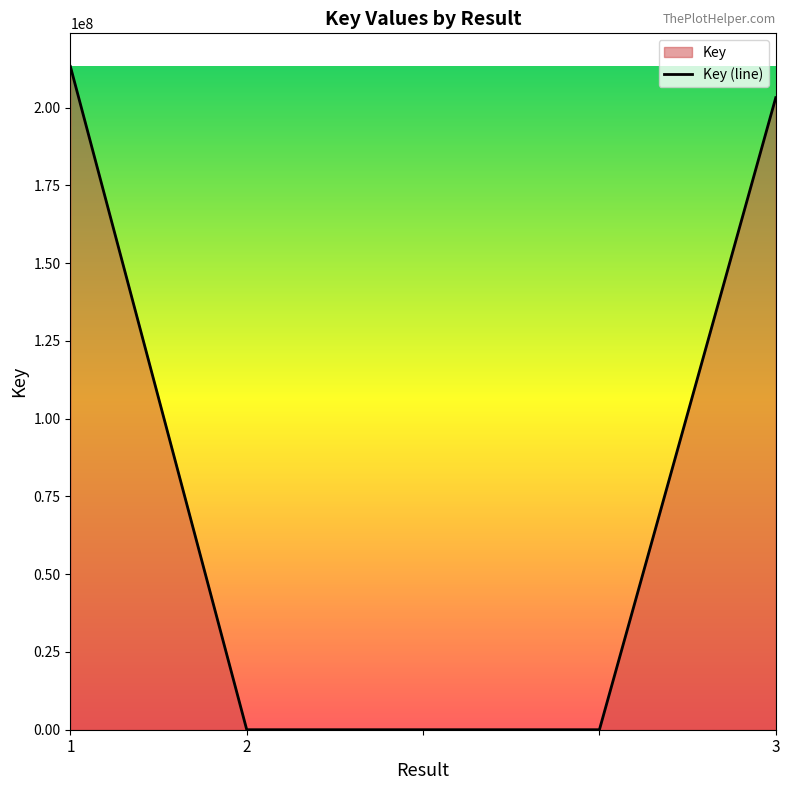

Which category has the highest value across all series?

1